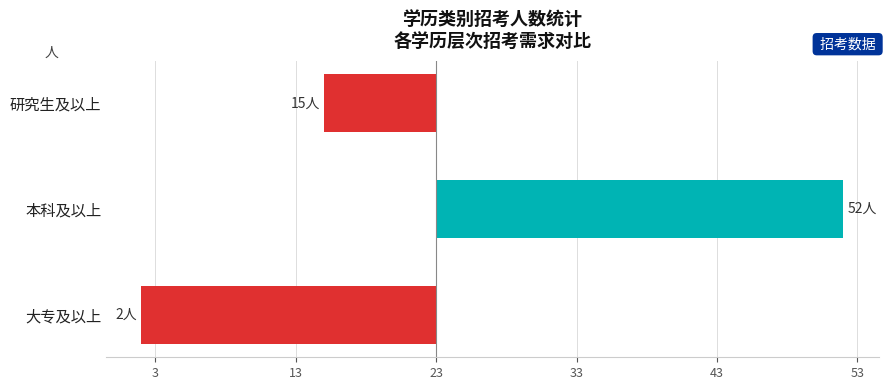

Where does the data first go above -8?

本科及以上